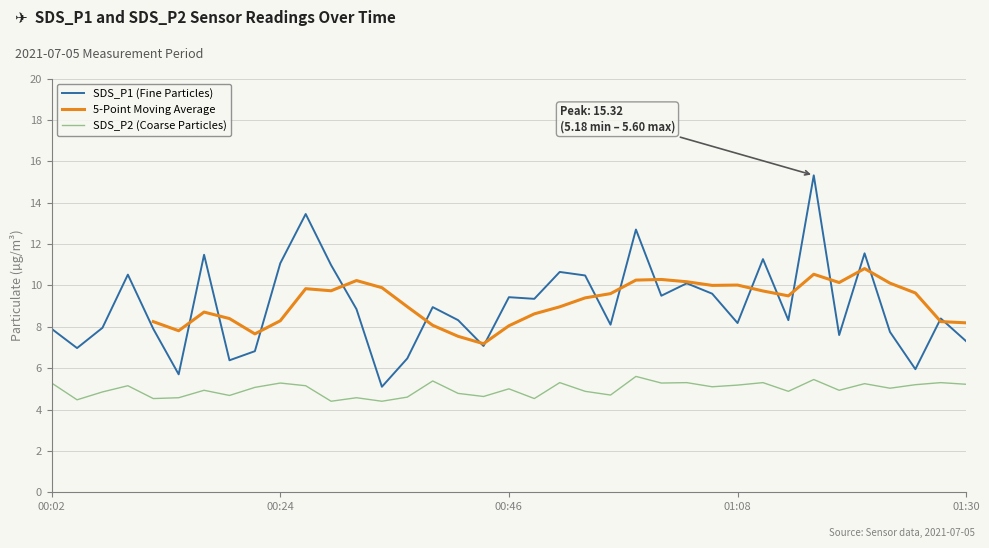

What is the lowest value of the SDS_P1 (Fine Particles) series?

5.1